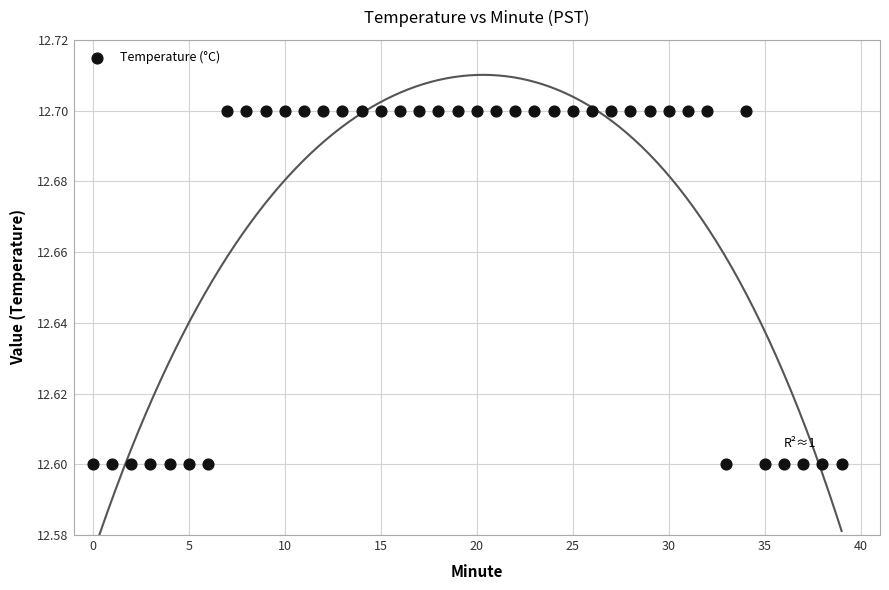

How many points are shown in the scatter plot?

40